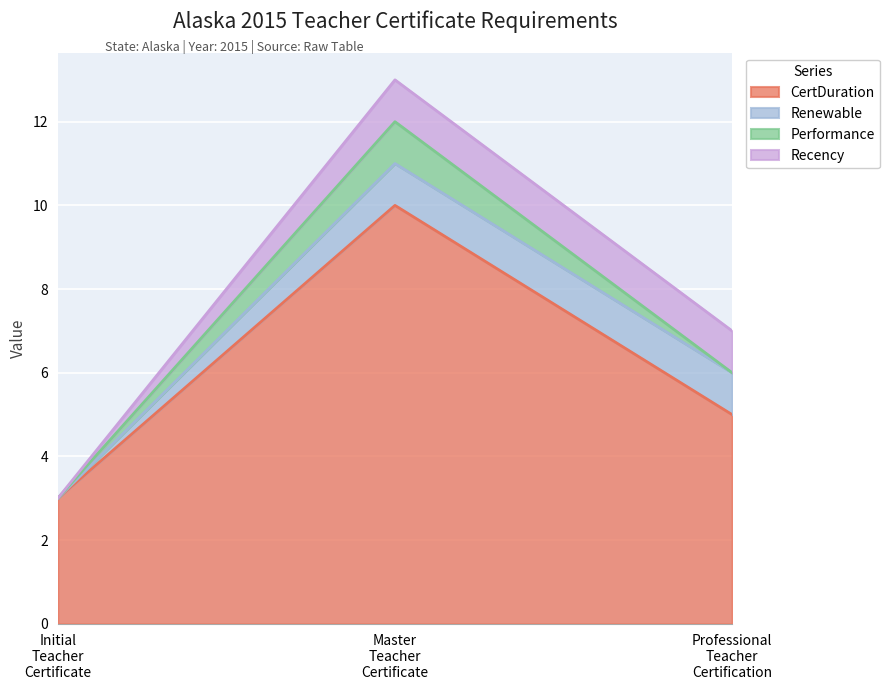

Count the Performance values in the range 0 to 1.

3